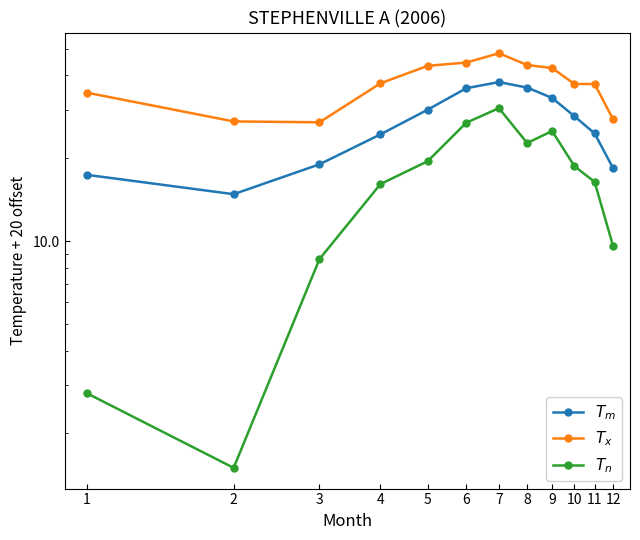

What is the difference between the highest and lowest values at 12?

18.1